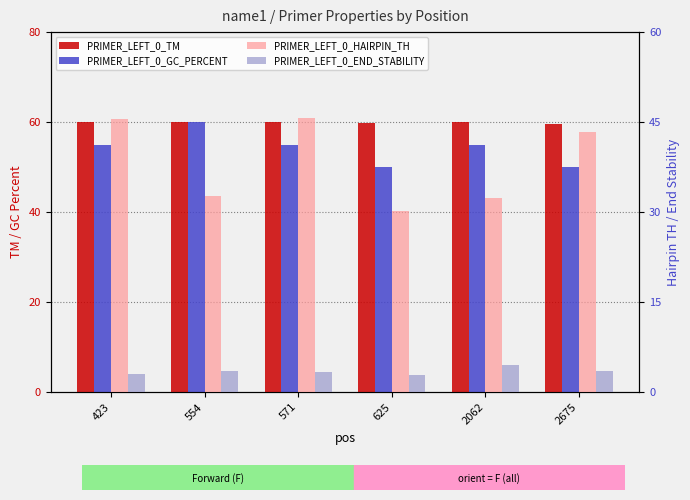

How many groups of bars are there?

6